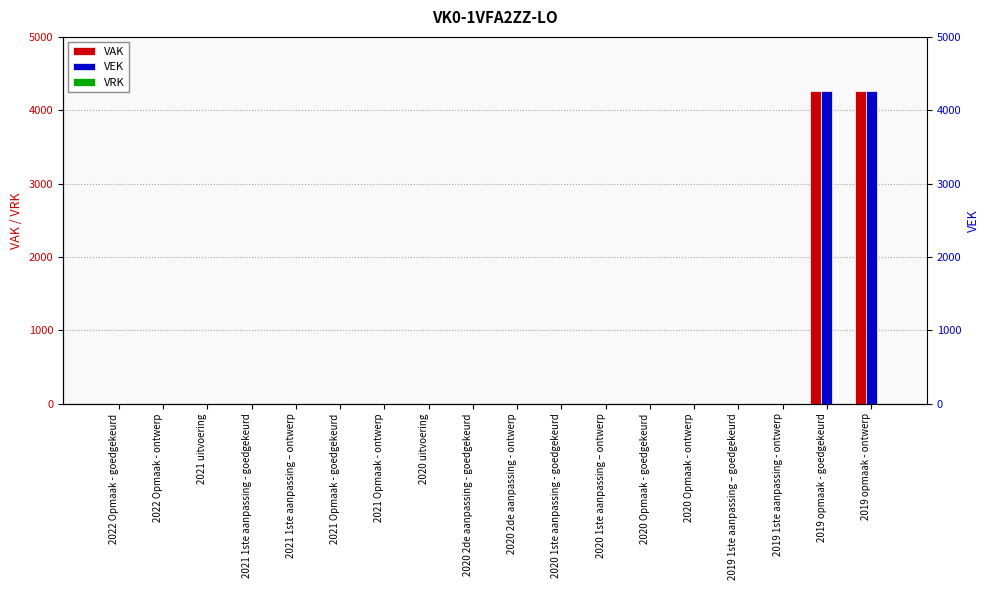

At 2022 Opmaak - ontwerp, list the series in order from largest to smallest.

VAK, VEK, VRK